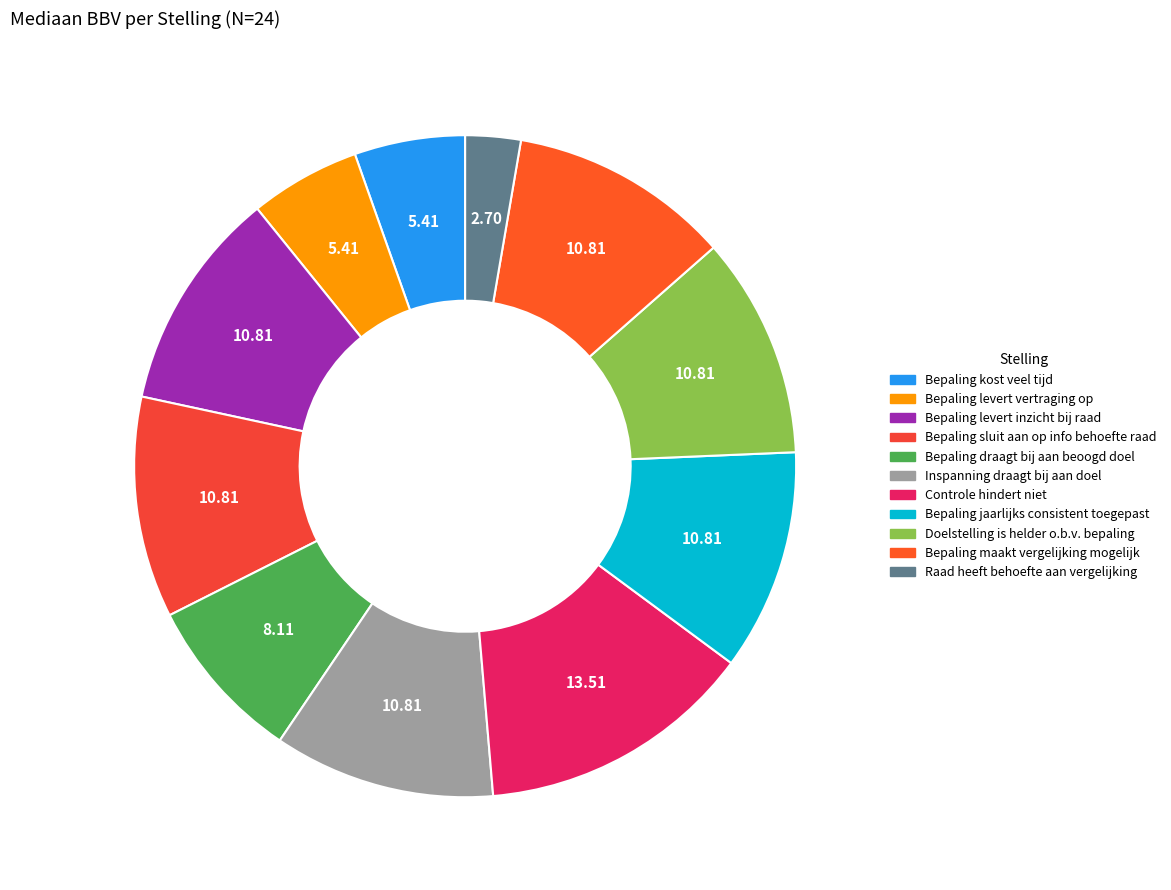

What is the largest slice in the pie chart?

Controle hindert niet